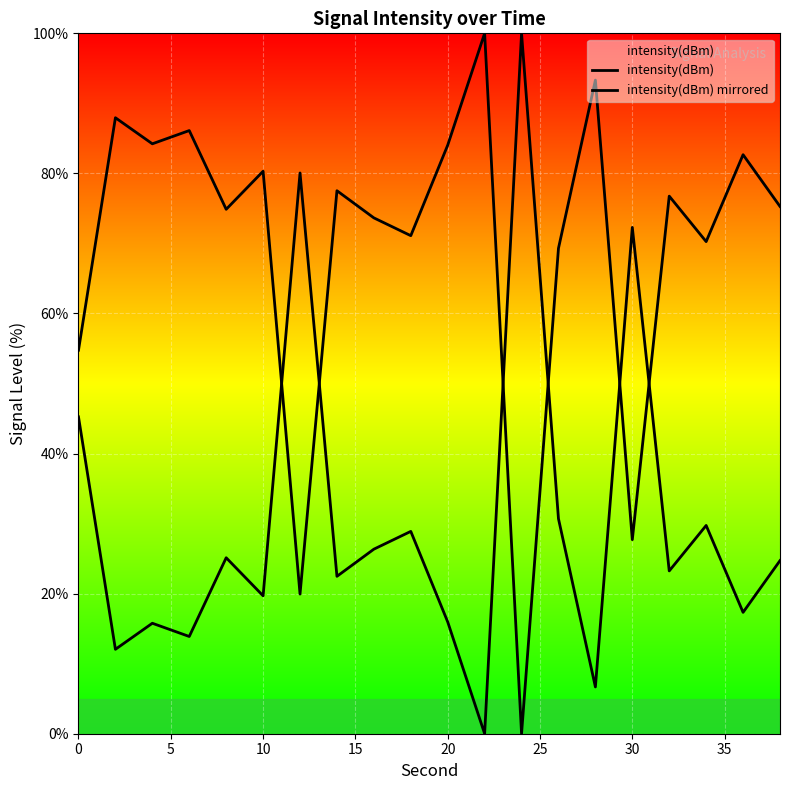

At how many categories does at least one series exceed 16?

20